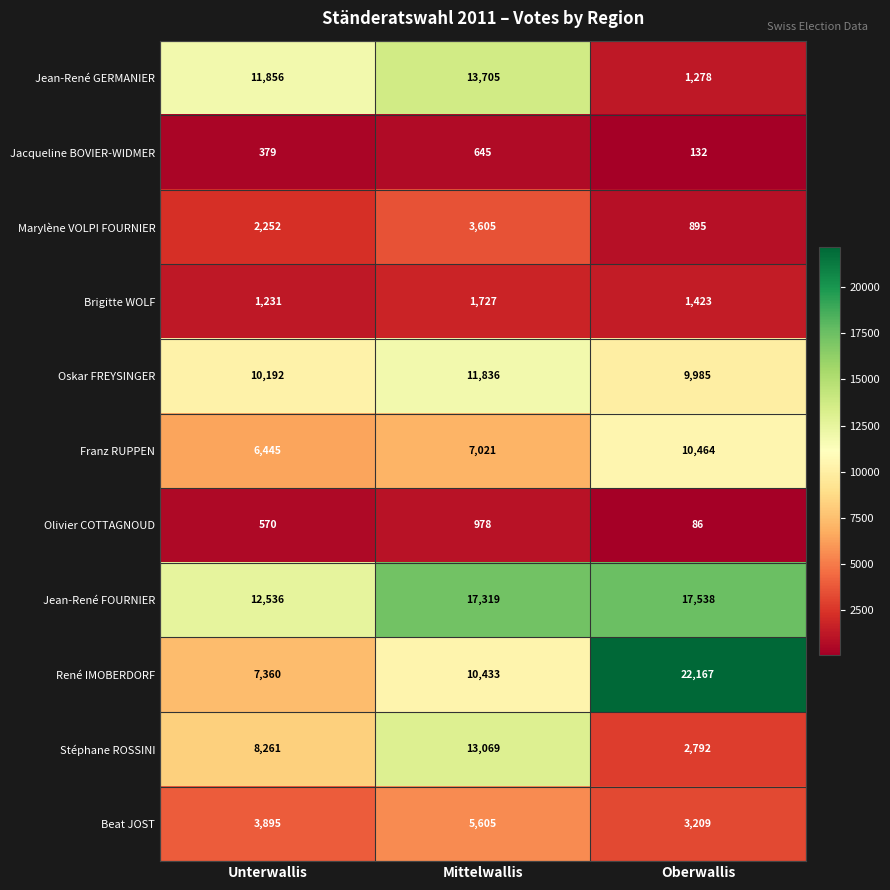

What is the maximum value for René IMOBERDORF?

22167